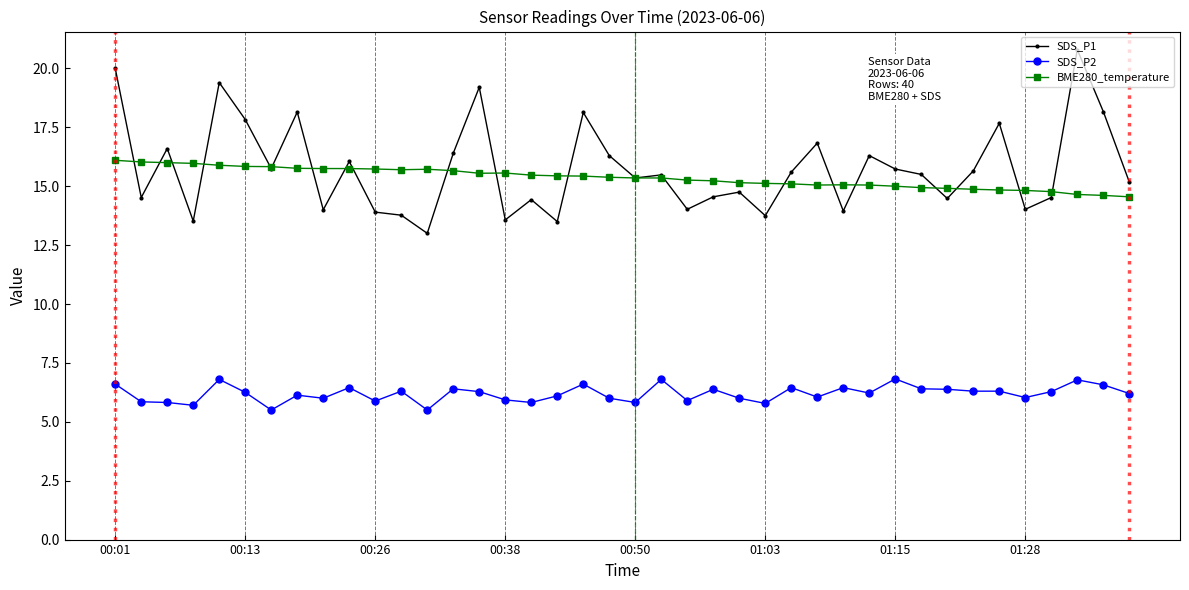

What is the value of the BME280_temperature point at the 35th from the left?

14.8